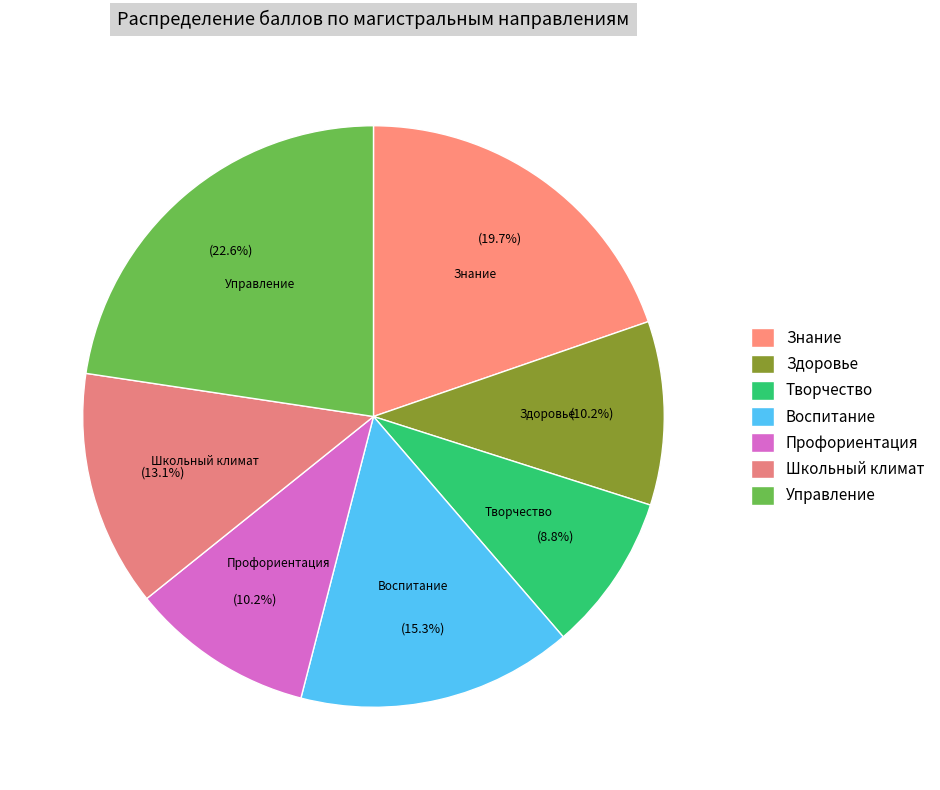

To the nearest percent, what is the difference between the largest and smallest slice percentages?

14%